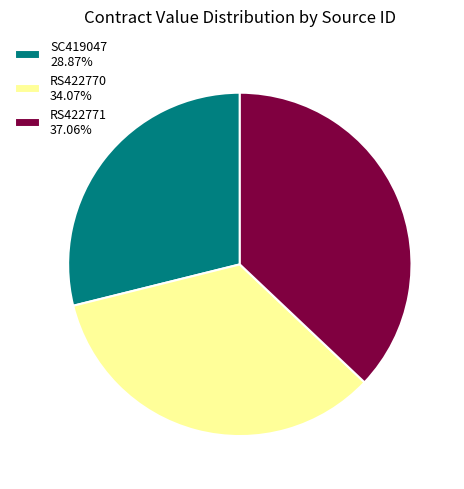

Is RS422771 the majority of the pie?

No